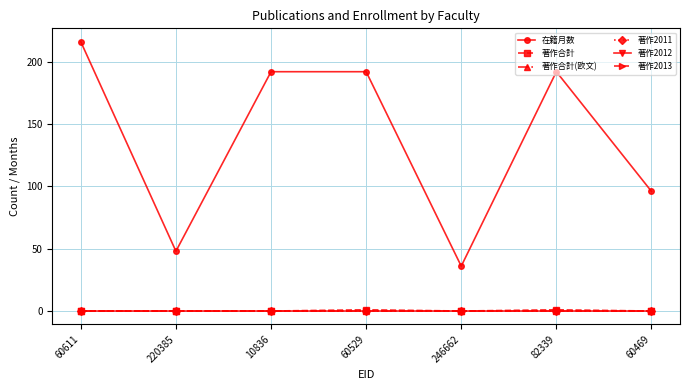

Which series has the largest total across all categories?

在籍月数